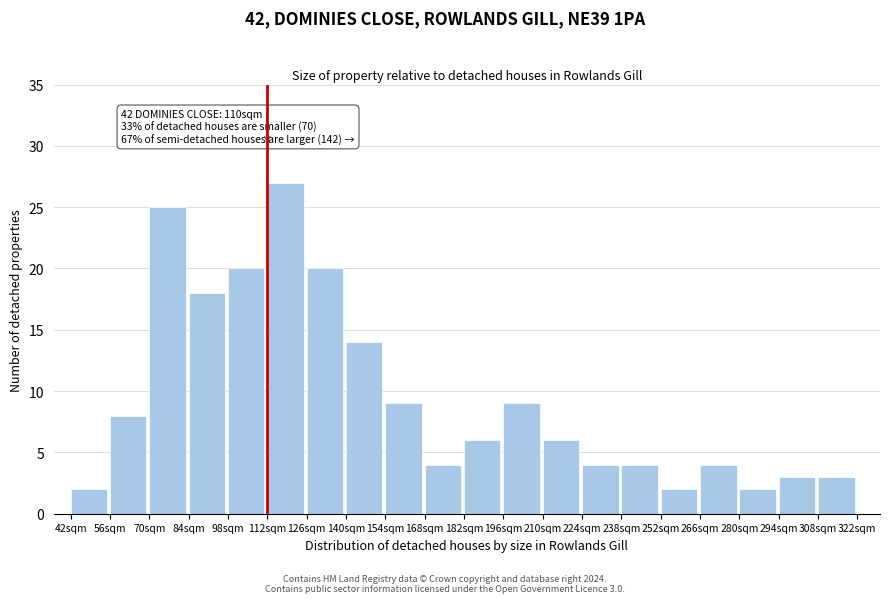

Reading left to right, transcribe all the data shown in this chart.

2	8	25	18	20	27	20	14	9	4	6	9	6	4	4	2	4	2	3	3